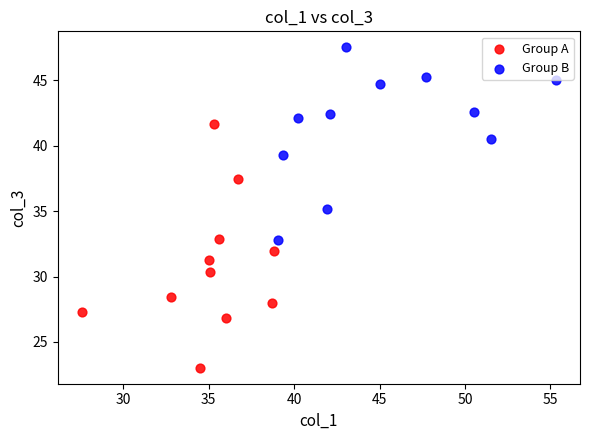

Which series contains the highest Y value?

Group B